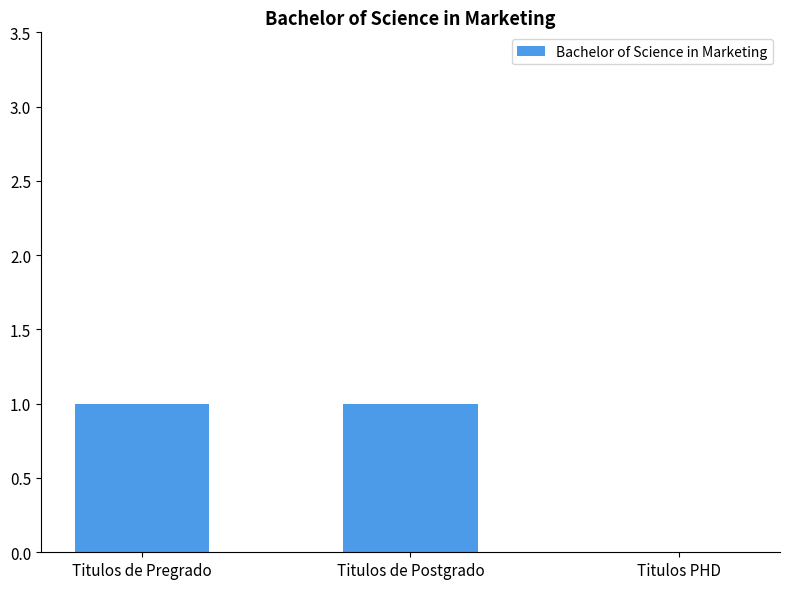

Which has a higher value, Titulos PHD or Titulos de Pregrado?

Titulos de Pregrado